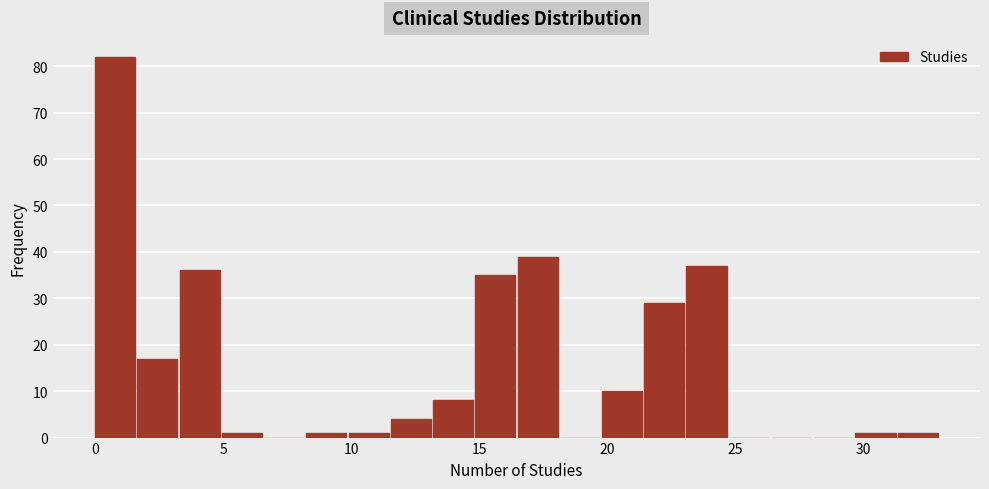

Around what value on the x-axis is the tallest bar? Give the approximate position of its centre, as read against the axis.

1.0